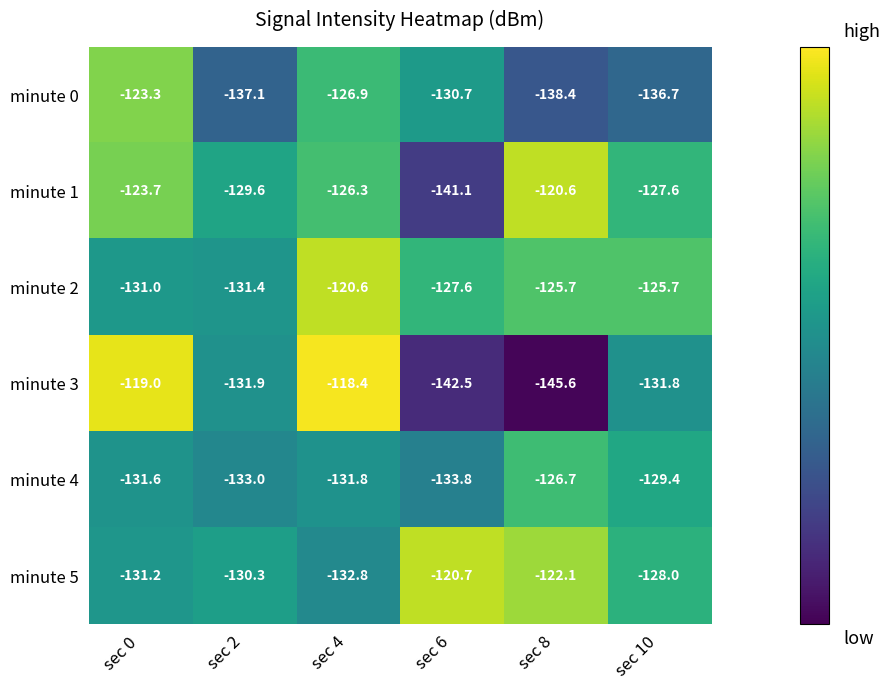

Between sec 0 and sec 4, which series saw the biggest shift?

minute 2